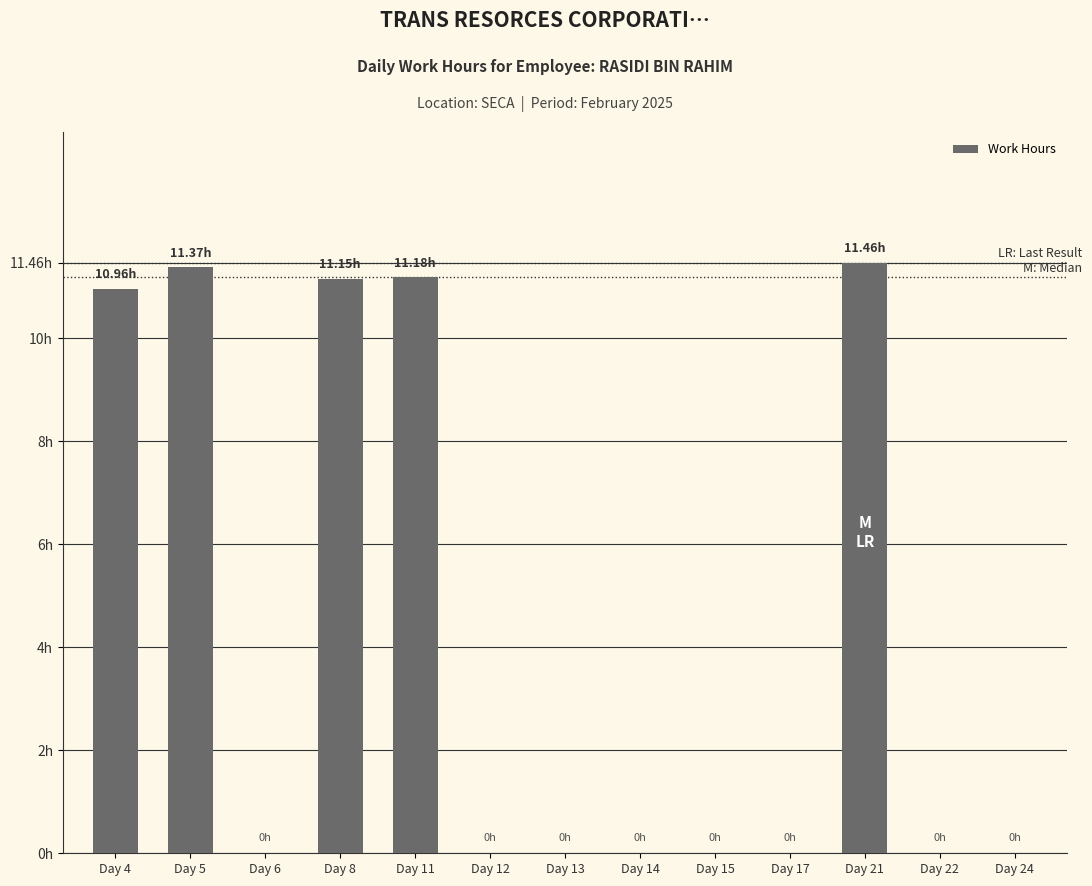

Is it true that the value at Day 13 is 3.9?

False